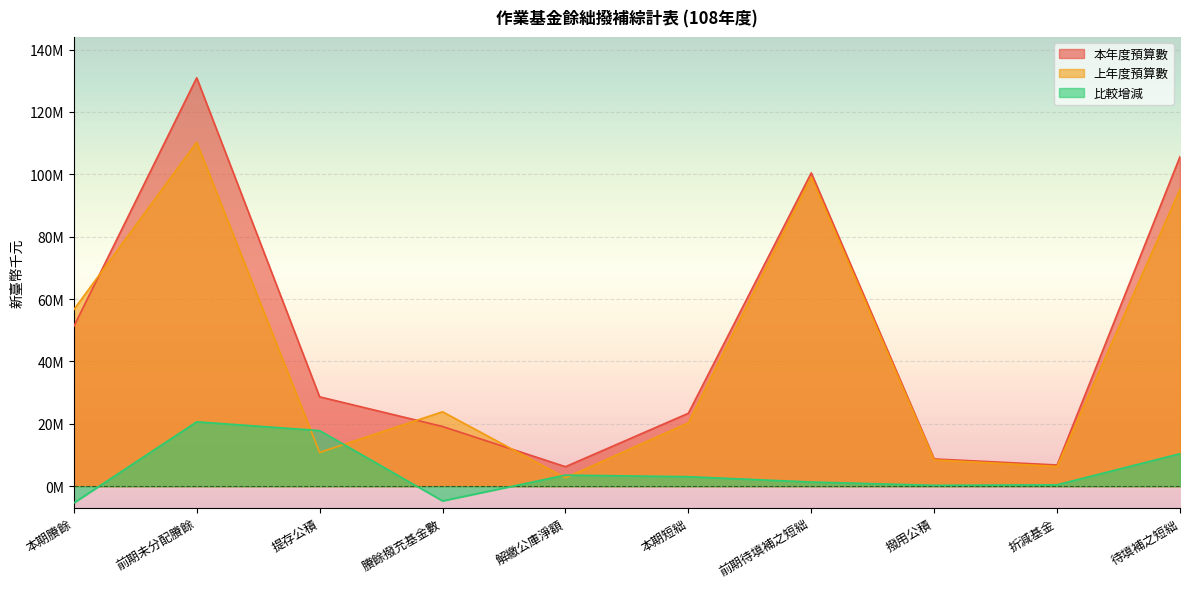

Reading left to right, transcribe all the data shown in this chart.

本年度預算數: 本期賸餘=51232952	前期未分配賸餘=130955019	提存公積=28661221	賸餘撥充基金數=19156088	解繳公庫淨額=6260518	本期短絀=23382642	前期待填補之短絀=100456215	撥用公積=8740503	折減基金=6815898	待填補之短絀=105660692
上年度預算數: 本期賸餘=56607692	前期未分配賸餘=110306244	提存公積=10824911	賸餘撥充基金數=23867708	解繳公庫淨額=2696806	本期短絀=20326917	前期待填補之短絀=99106513	撥用公積=8447226	折減基金=6360602	待填補之短絀=95226409
比較增減: 本期賸餘=-5374740	前期未分配賸餘=20648775	提存公積=17836310	賸餘撥充基金數=-4711620	解繳公庫淨額=3563712	本期短絀=3055725	前期待填補之短絀=1349702	撥用公積=293277	折減基金=455296	待填補之短絀=10434283